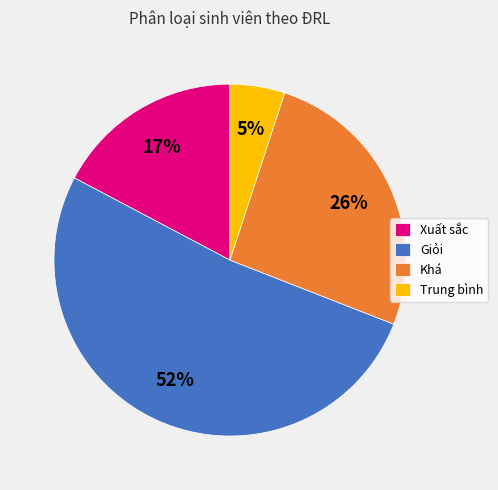

What percentage is the Trung bình slice, to the nearest percent?

5%